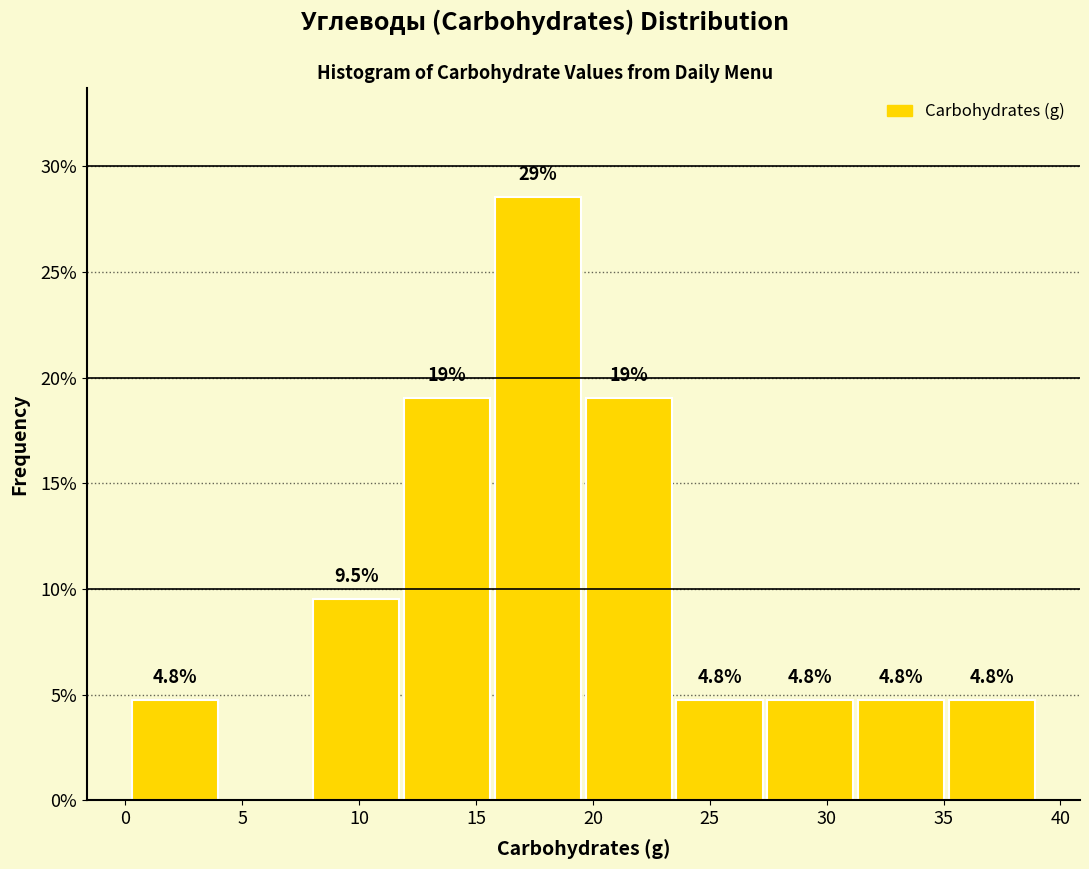

Which range on the x-axis has the tallest bar?

15.5 to 19.5